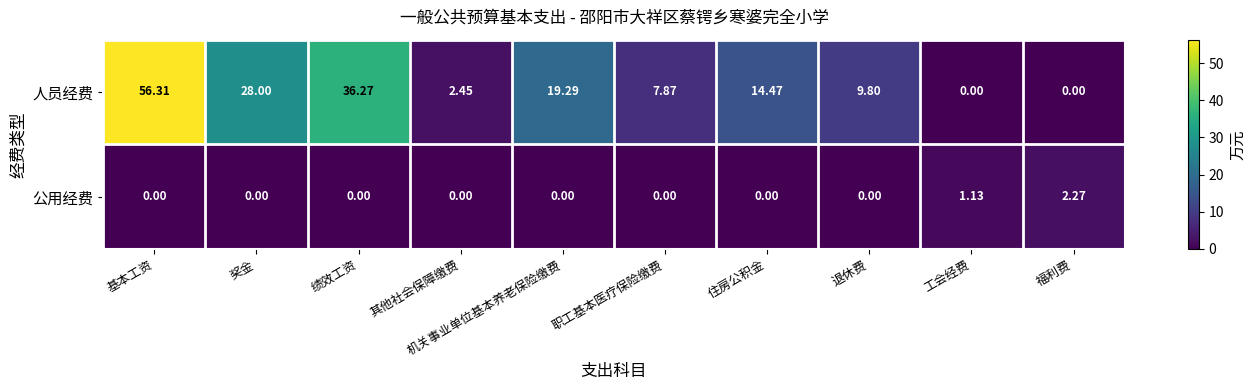

Which label corresponds to the largest value in the chart?

基本工资